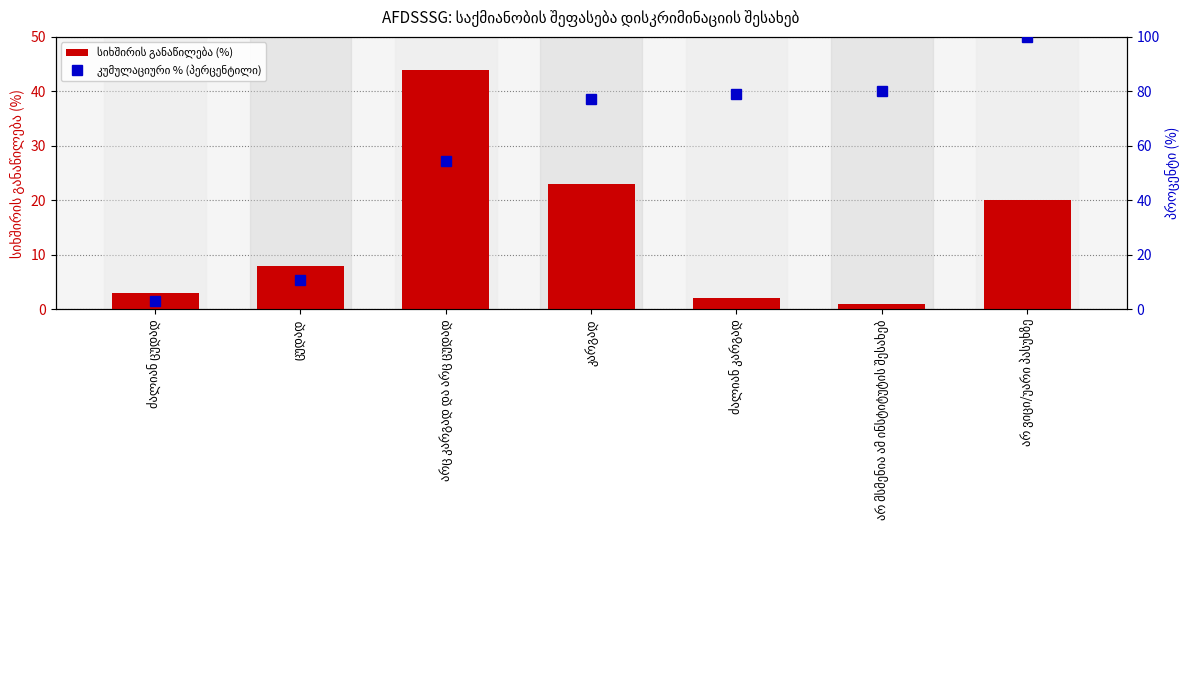

The კუმულაციური % (პერცენტილი) series shows 15.0 at ცუდად. True or false?

False